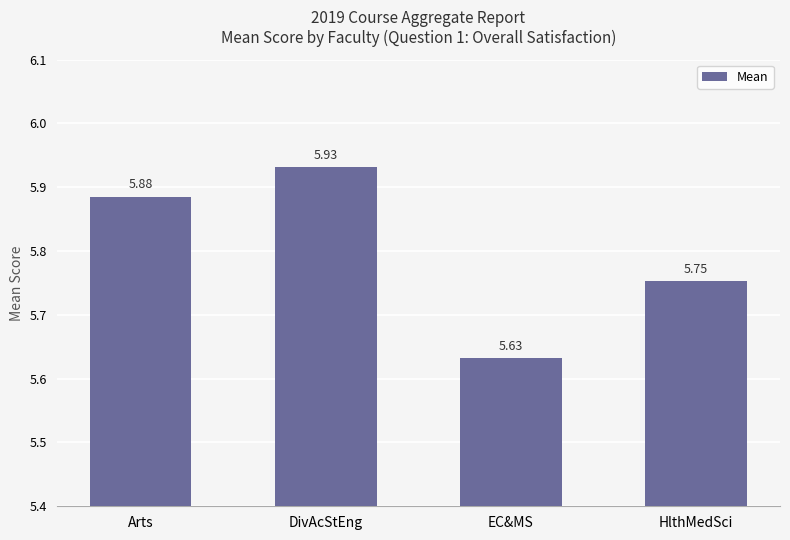

List the labels in order of value, smallest first.

EC&MS, HlthMedSci, Arts, DivAcStEng